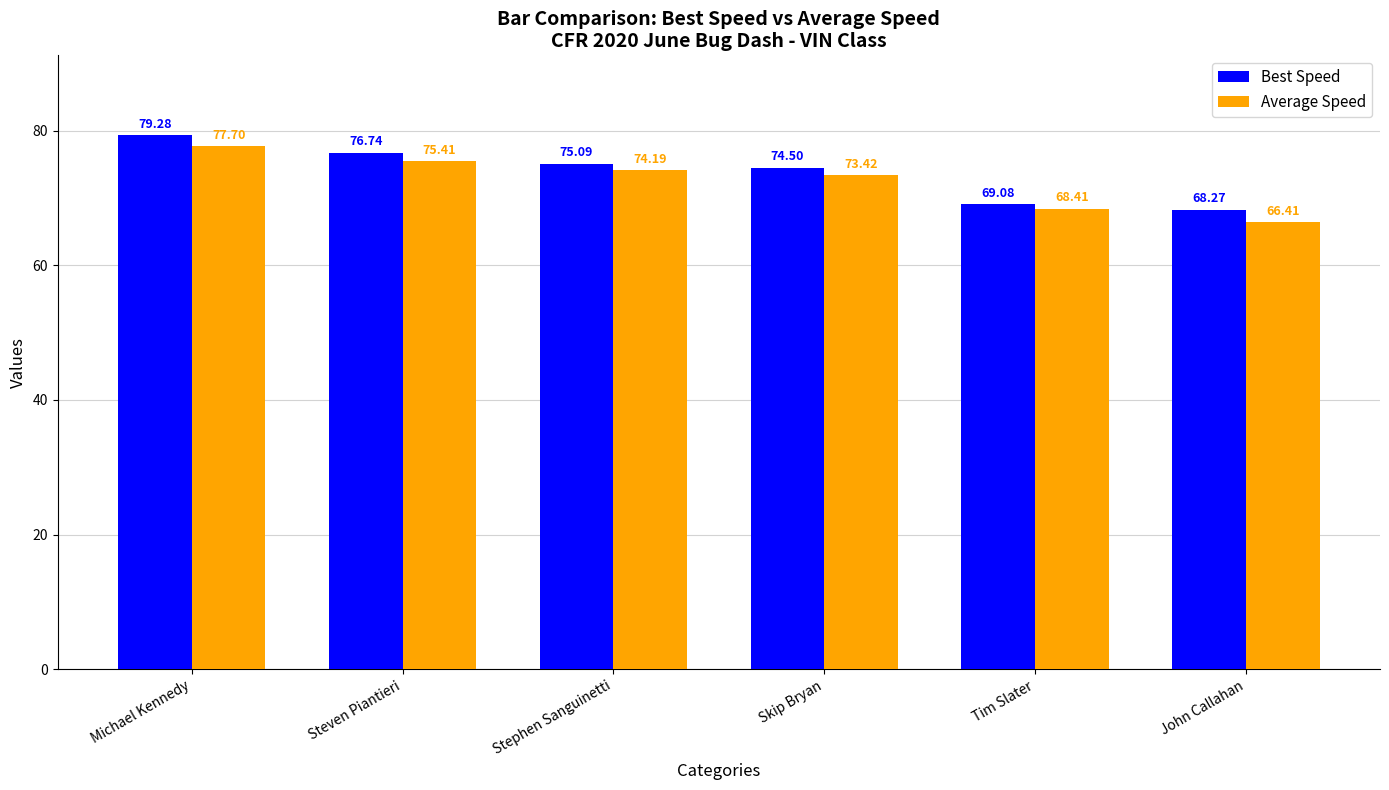

How many data points in Average Speed are above 74?

3